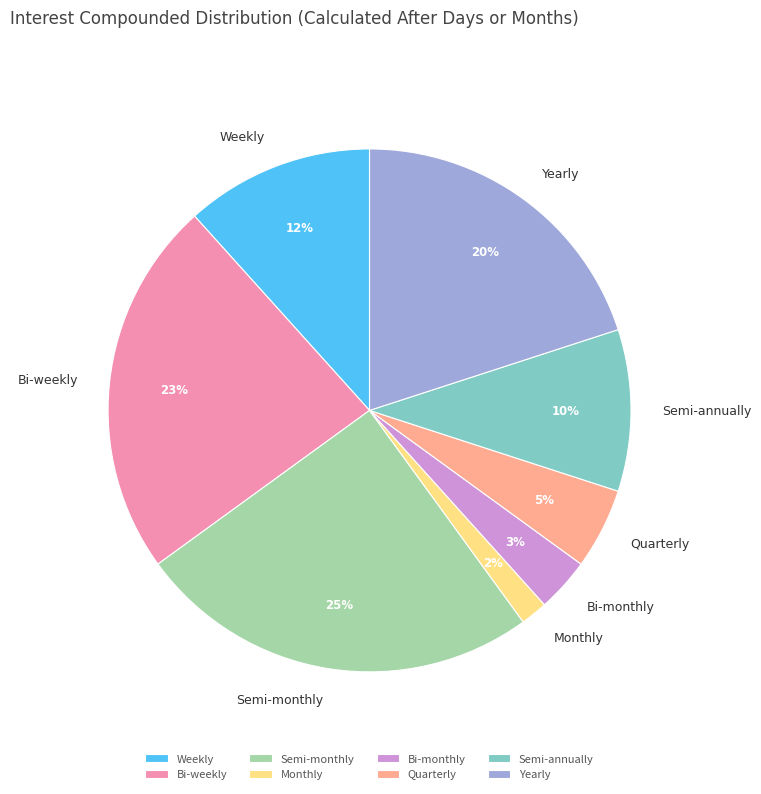

Do Semi-monthly and Bi-monthly together represent more than half of the pie?

No